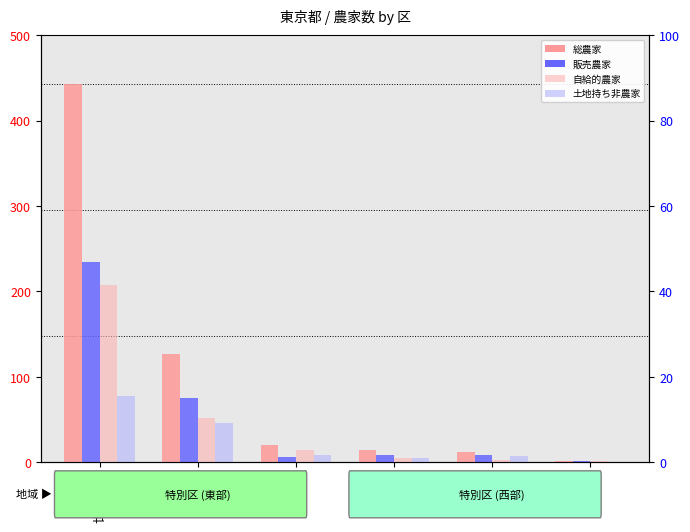

What is the label of the 3rd bar from the left?

中野区